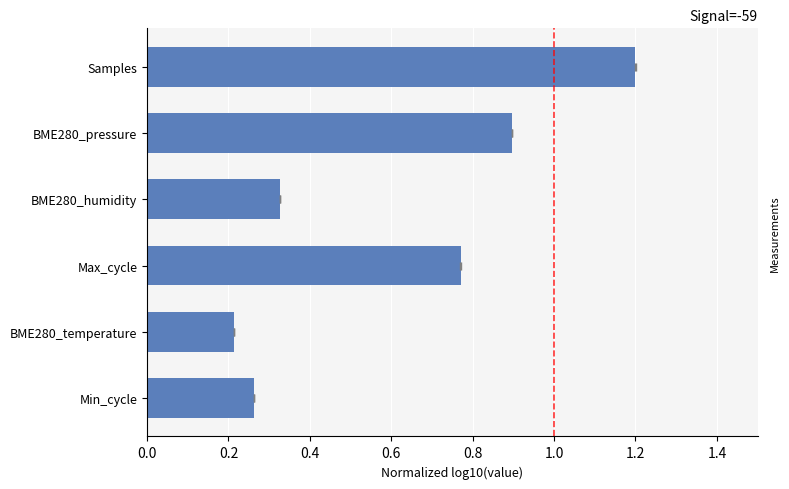

The value at Samples is 1.2. True or false?

True